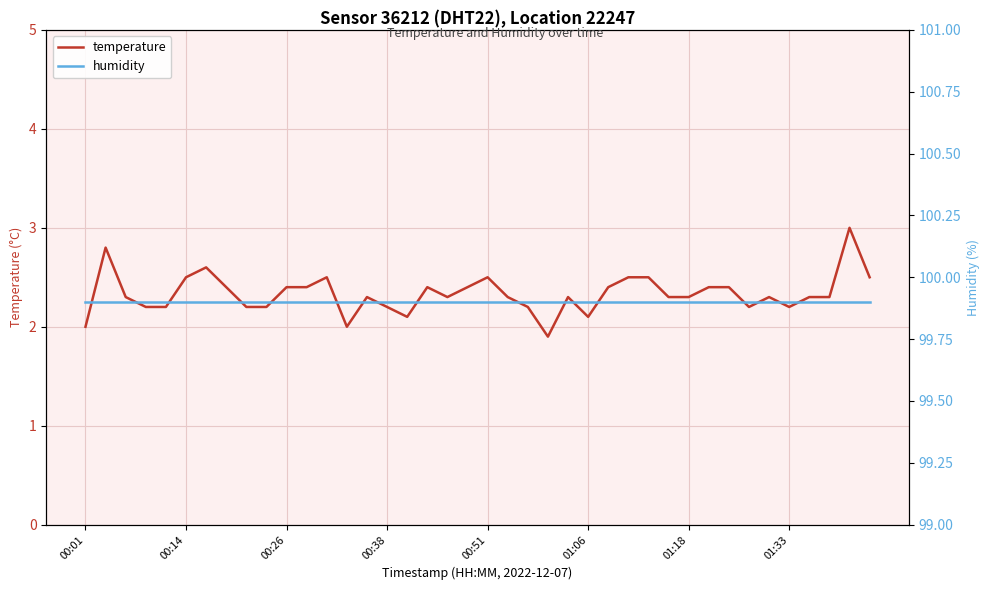

What is the lowest value of the humidity series?

99.9